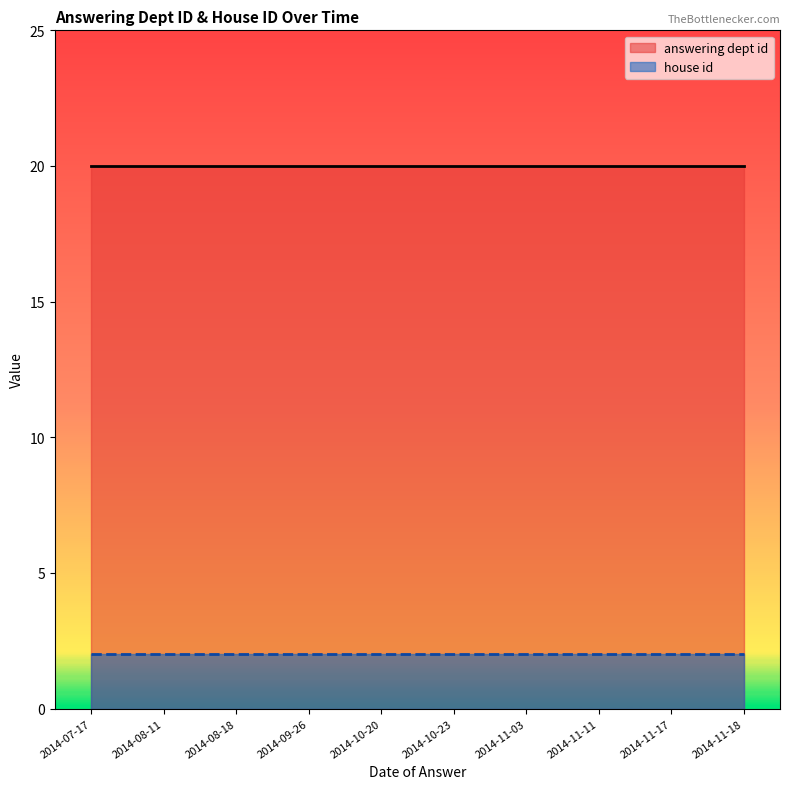

Between 2014-09-26 and 2014-11-11, which is larger?

2014-09-26